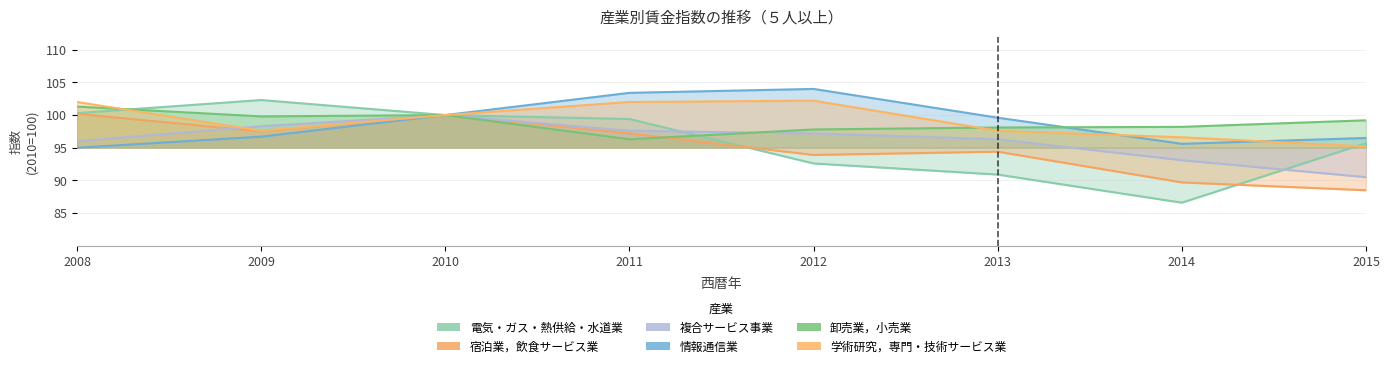

How many series are shown in this chart?

6